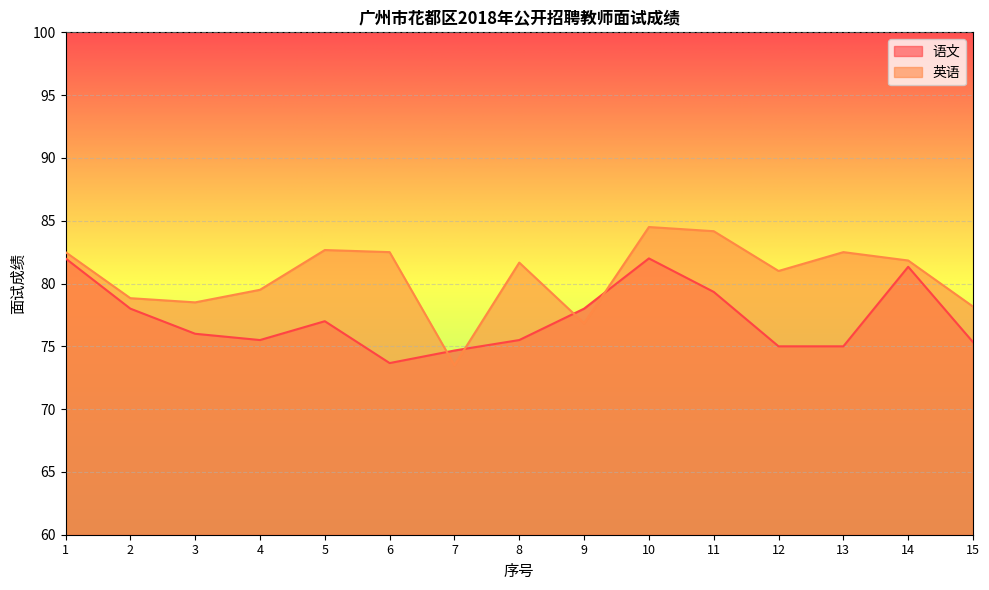

Which series has the largest total across all categories?

英语